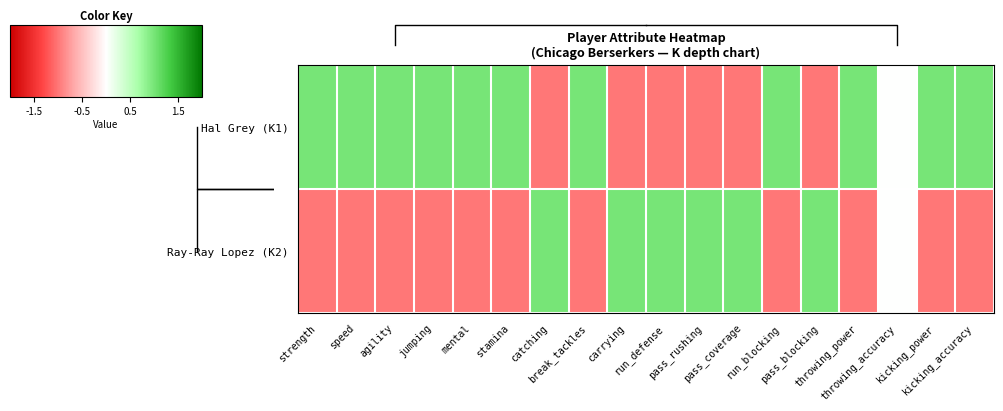

Between jumping and throwing_power, which series saw the biggest shift?

Hal Grey (K1)